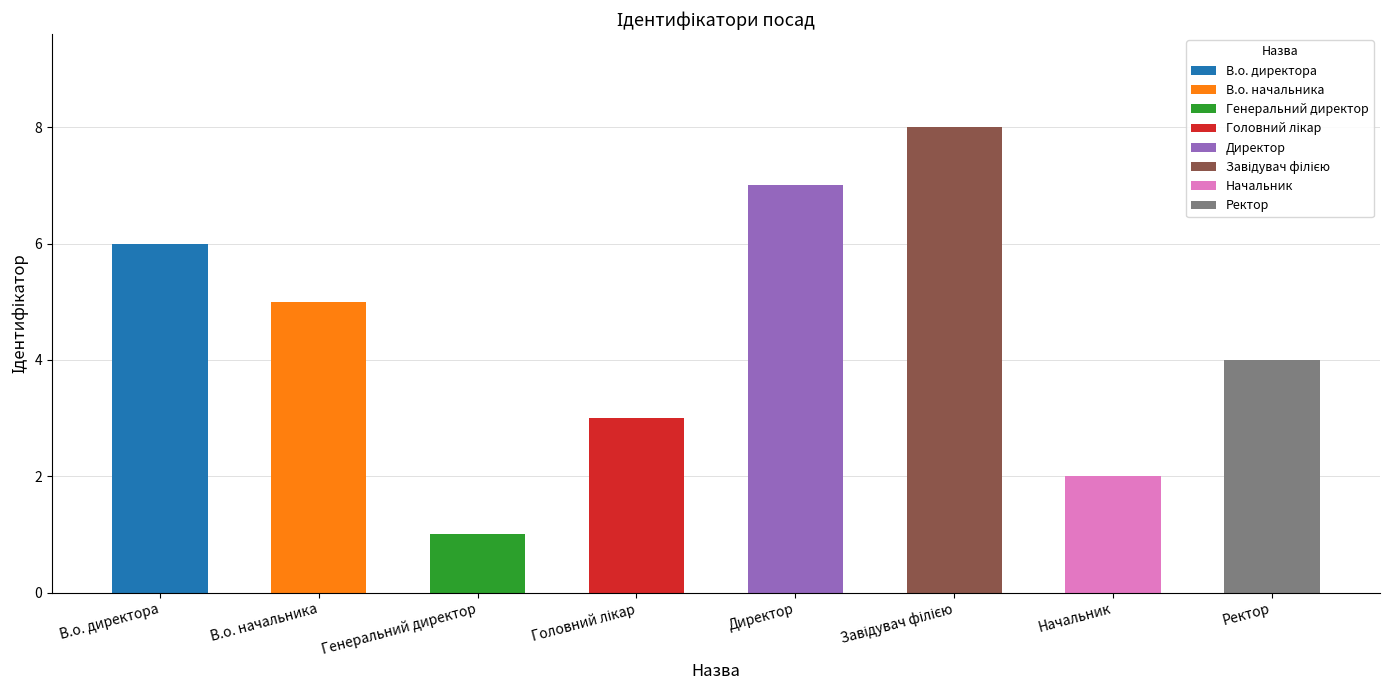

Reading right to left, transcribe all the data shown in this chart.

Ректор=4	Начальник=2	Завідувач філією=8	Директор=7	Головний лікар=3	Генеральний директор=1	В.о. начальника=5	В.о. директора=6